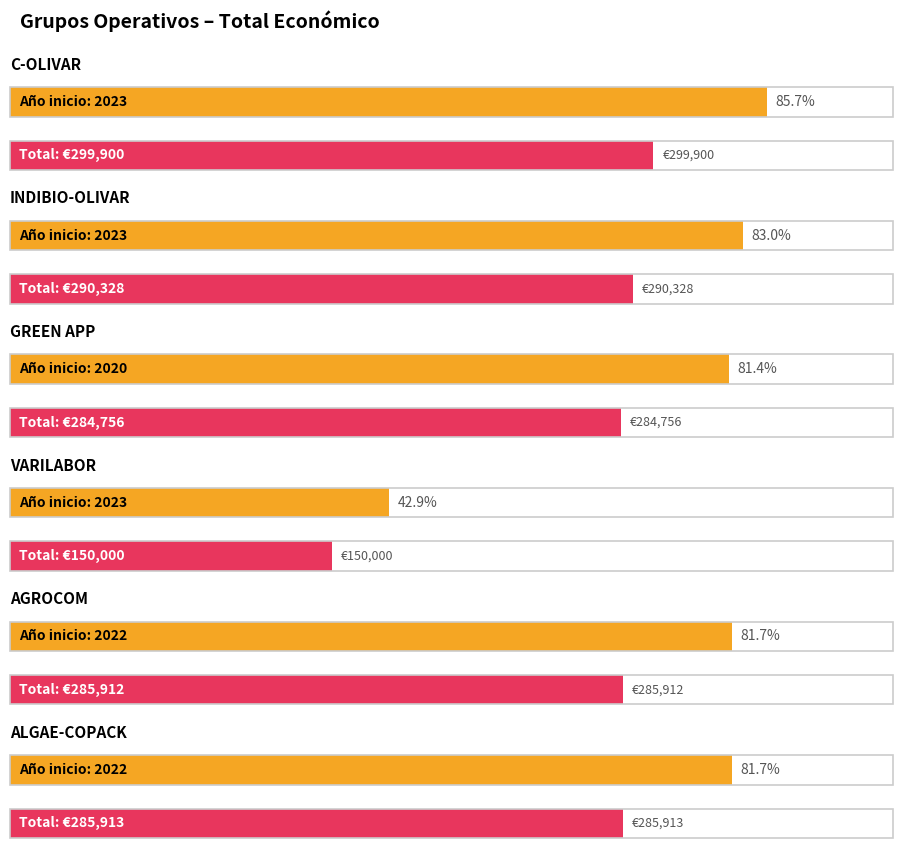

Where does the data first go above 285913?

C-OLIVAR